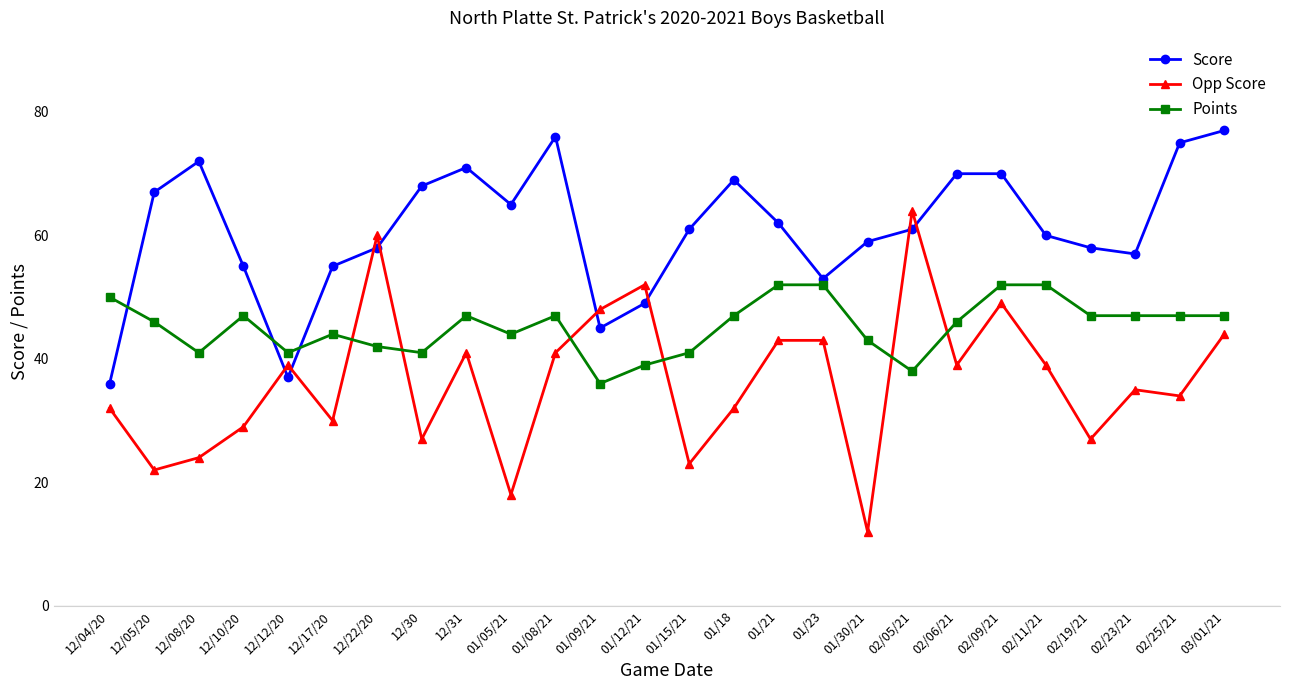

How many series are shown in this chart?

3